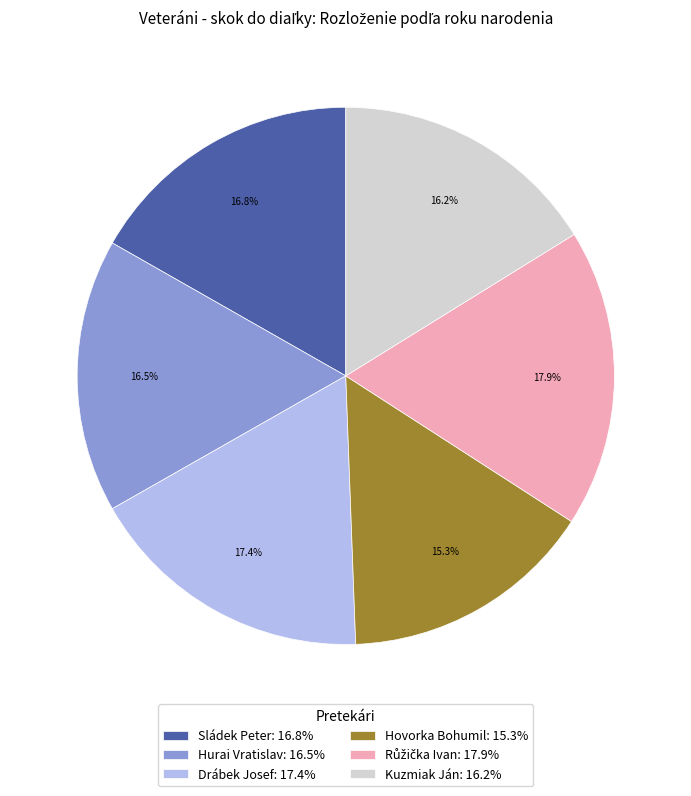

What portion of the pie excludes Hurai Vratislav: 16.5%?

83.5%